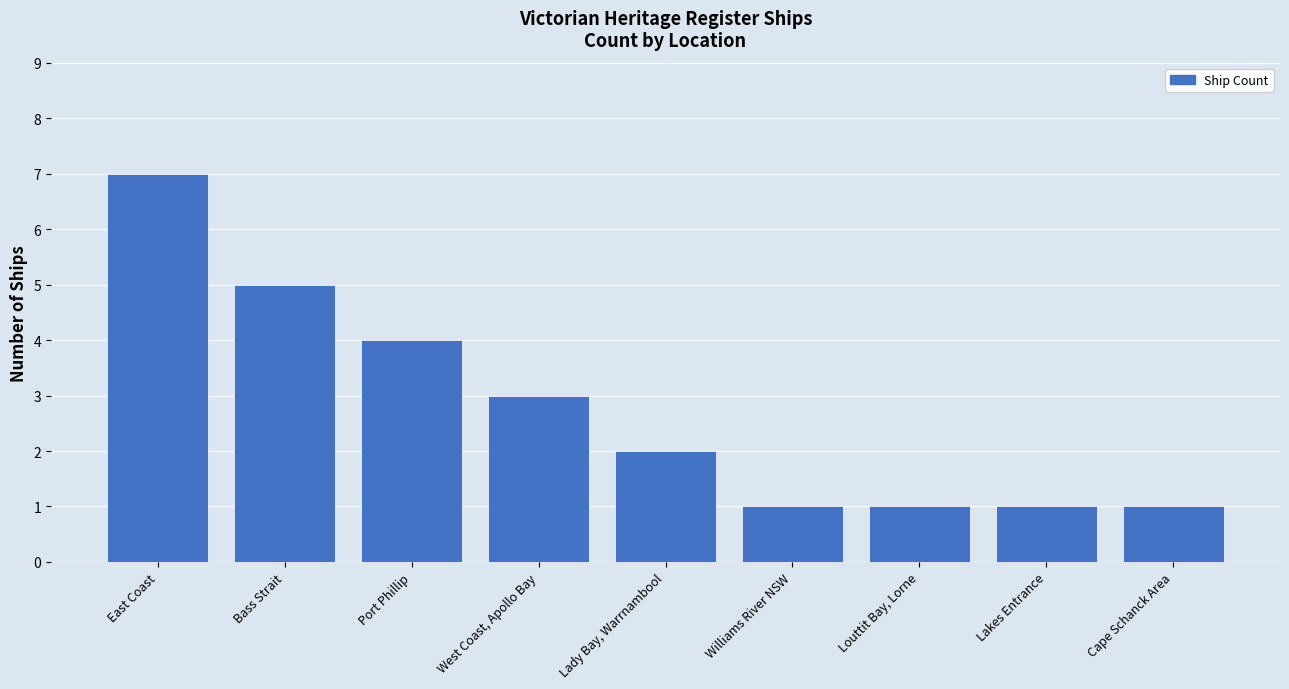

At which category does the chart reach its peak across all series?

East Coast